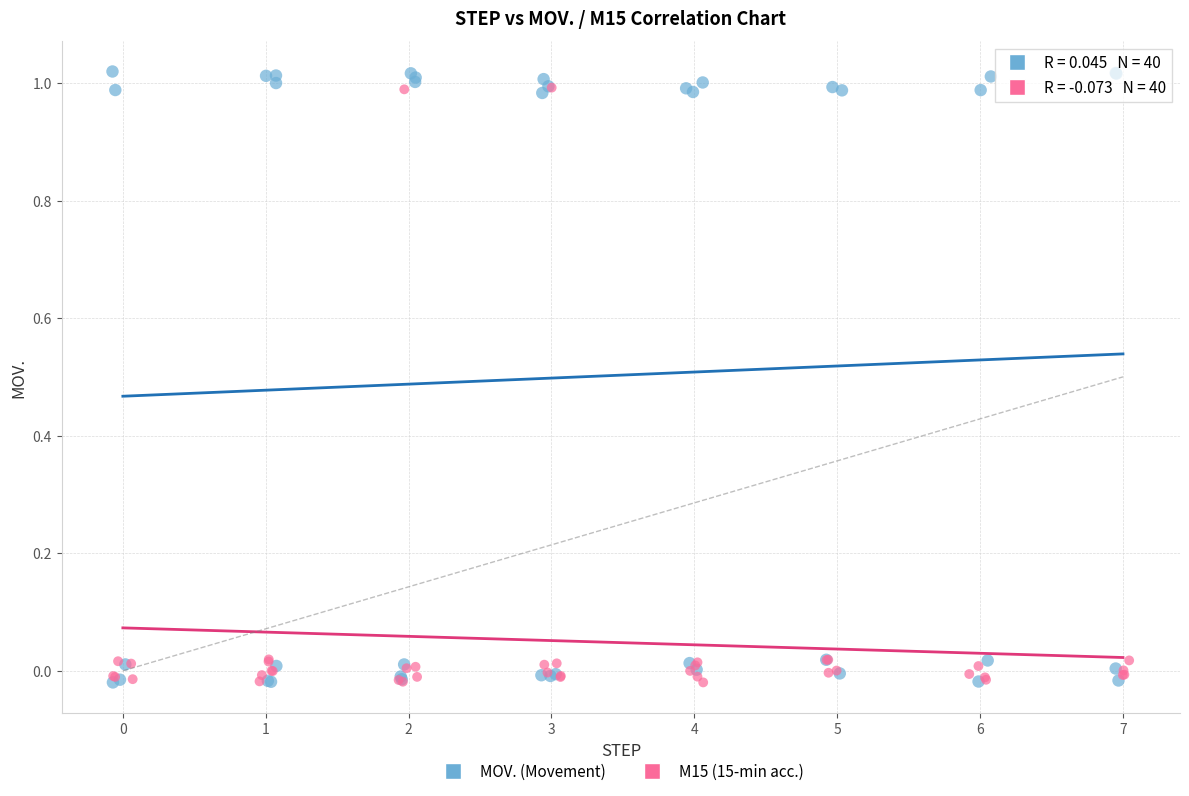

What are all the series names shown in the legend?

MOV. (Movement), M15 (15-min acc.)